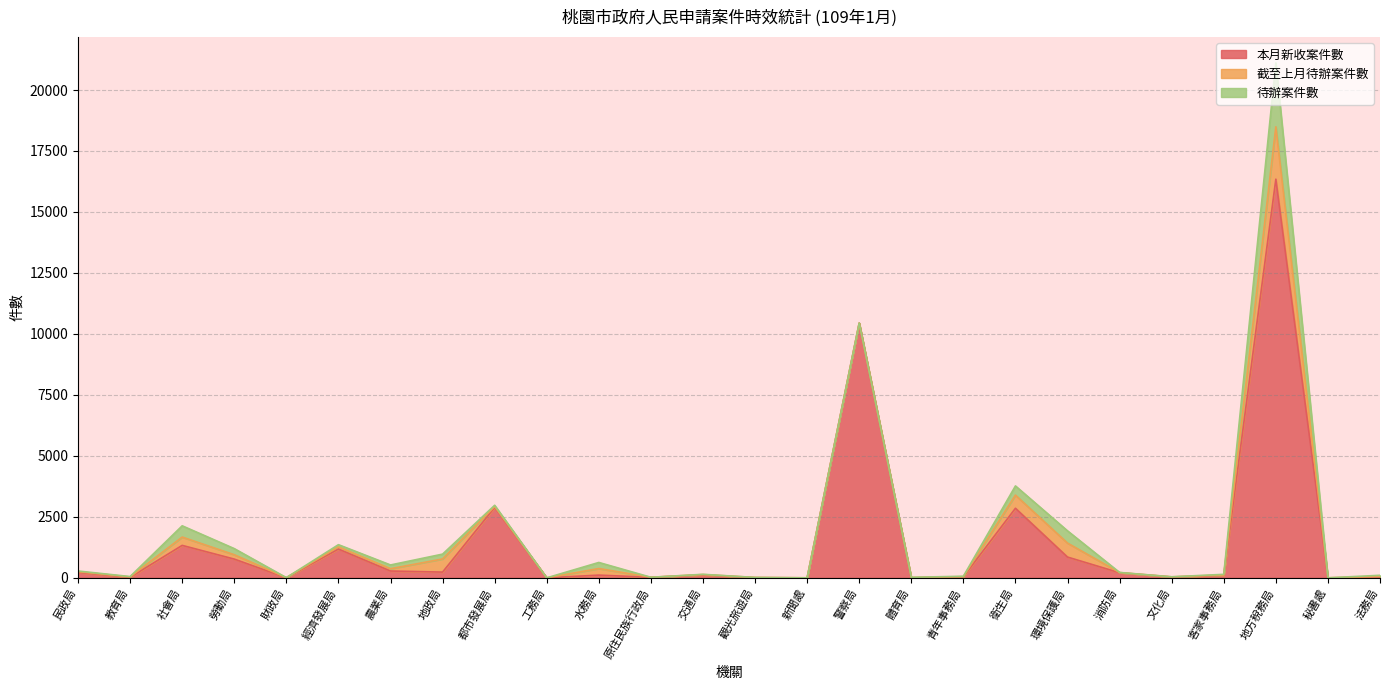

What is the label of the 5th point from the right?

文化局